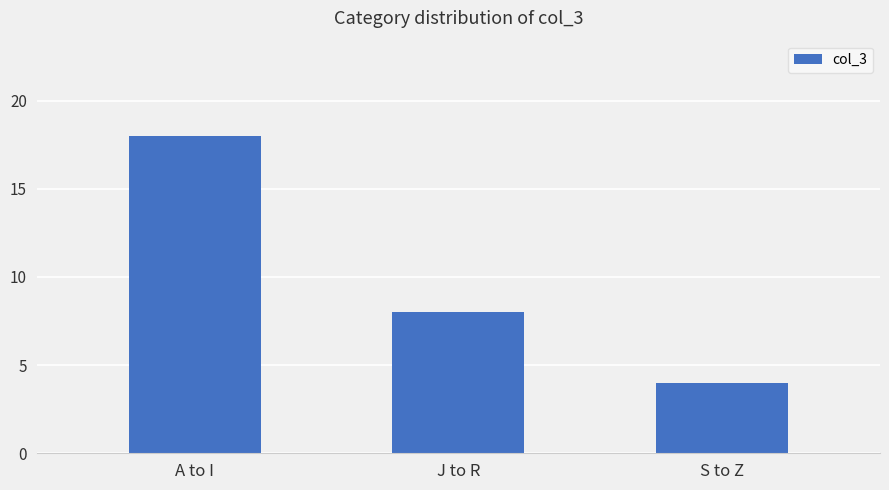

What position from the right is J to R?

2